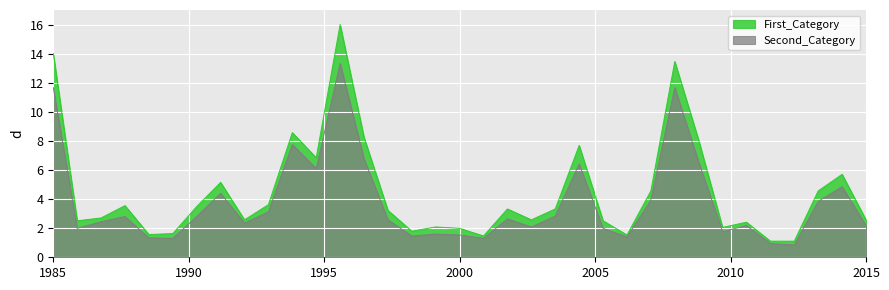

How many values in the First_Category series are below 3?

17